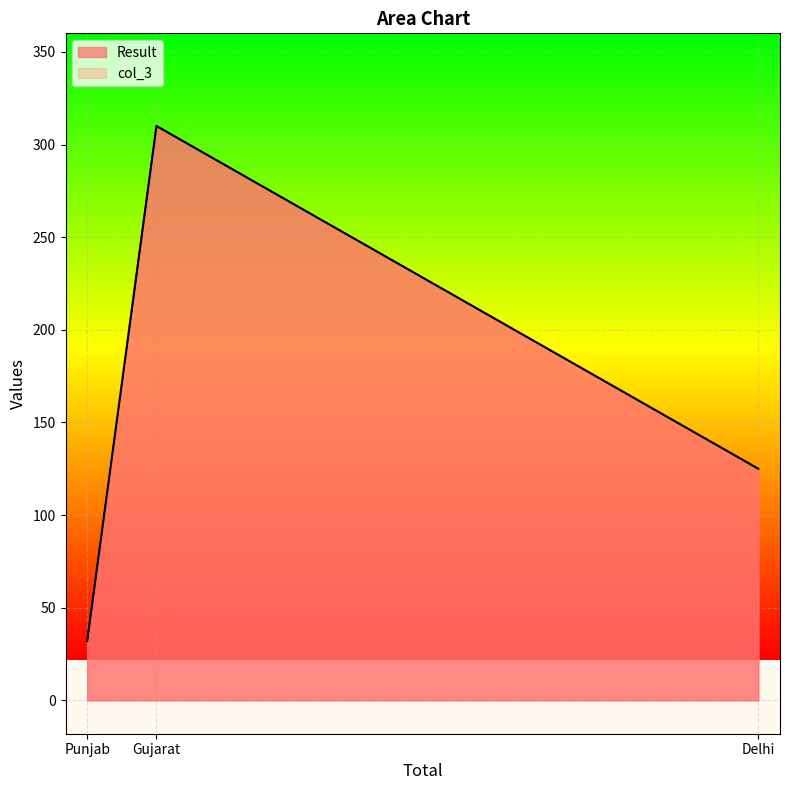

The value of Result at Delhi is 67. True or false?

False